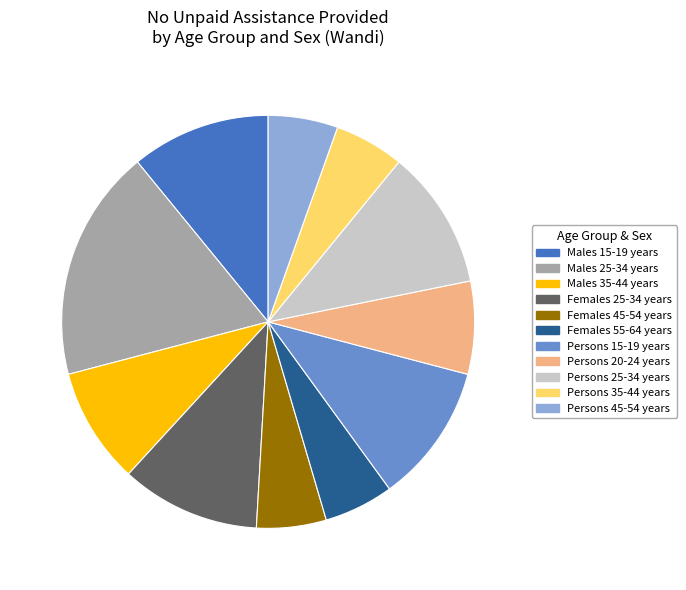

True or false: Females 45-54 years accounts for 1% of the total.

False